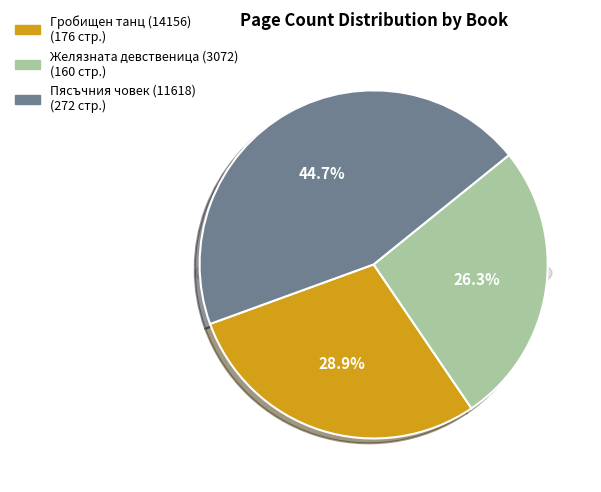

To the nearest percent, what is the difference between the largest and smallest slice percentages?

18%